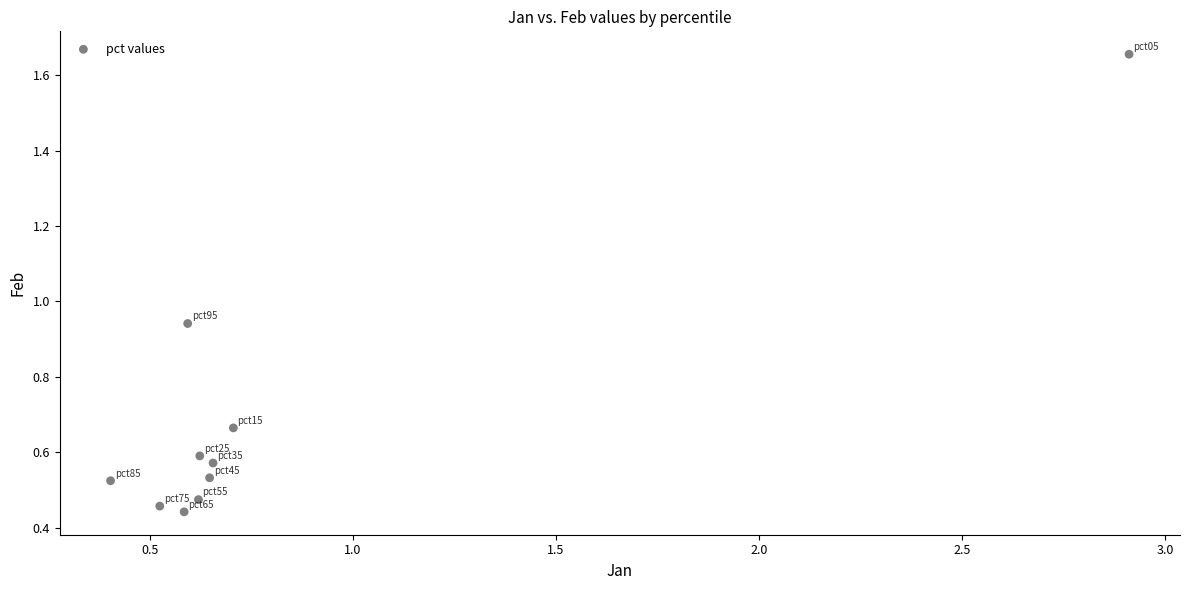

What is the range of X values (max minus min)?

2.5